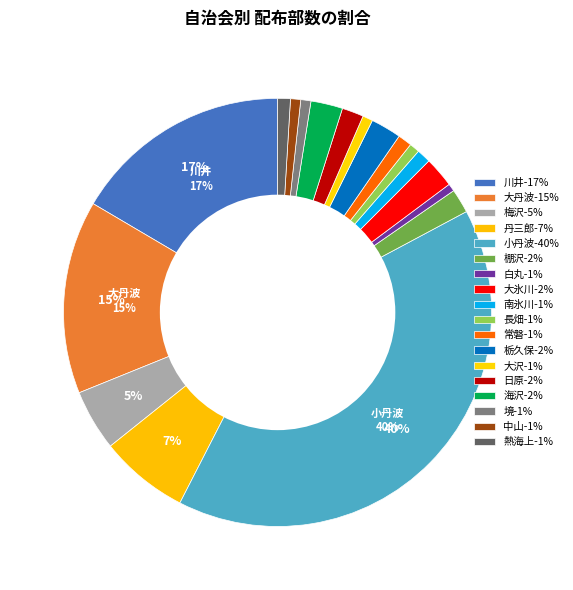

How many segments does this pie chart have?

18